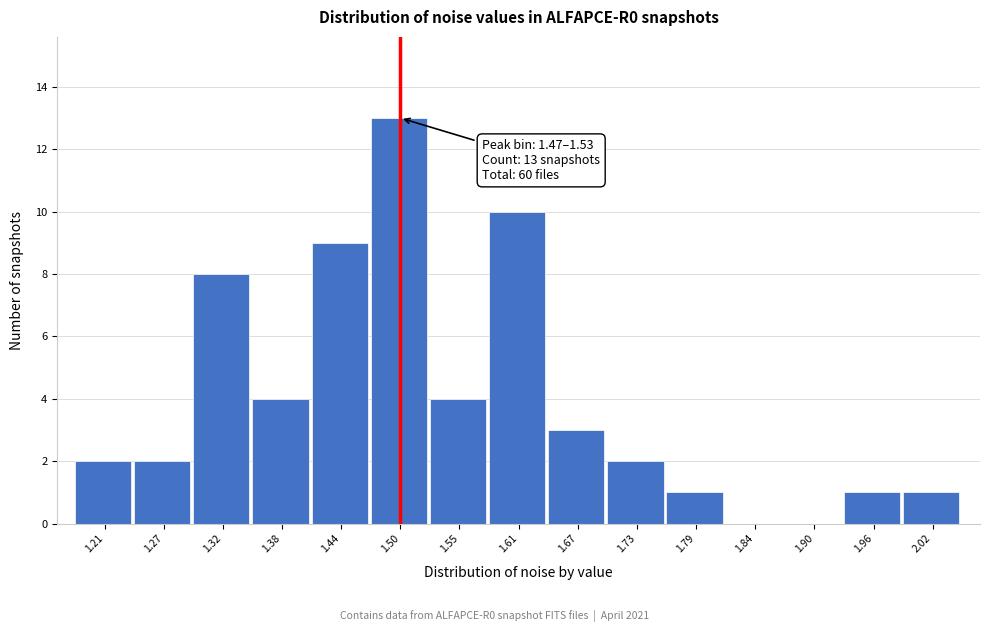

Which range on the x-axis has the tallest bar?

1.47 to 1.53